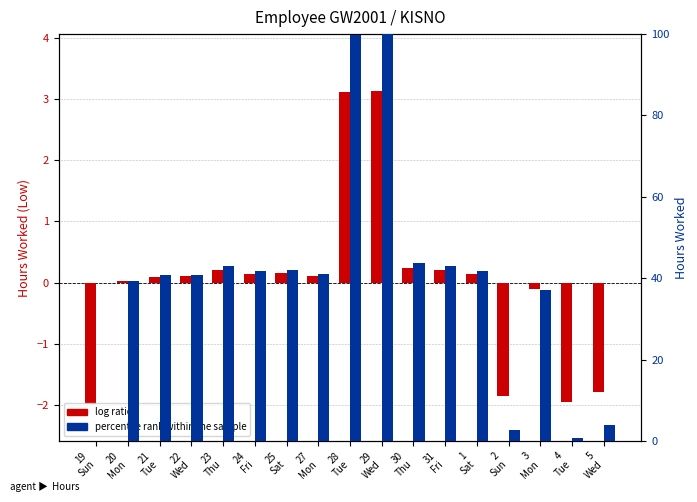

What position from the right is 27
Mon?

10